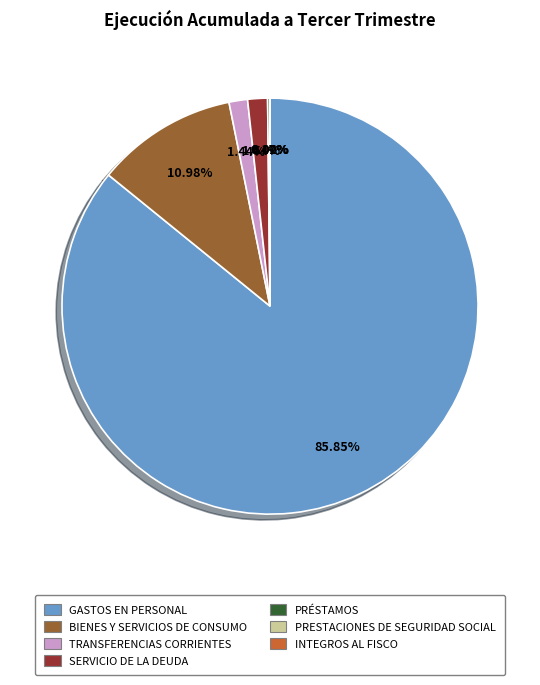

To the nearest percent, what is the average slice percentage?

14%